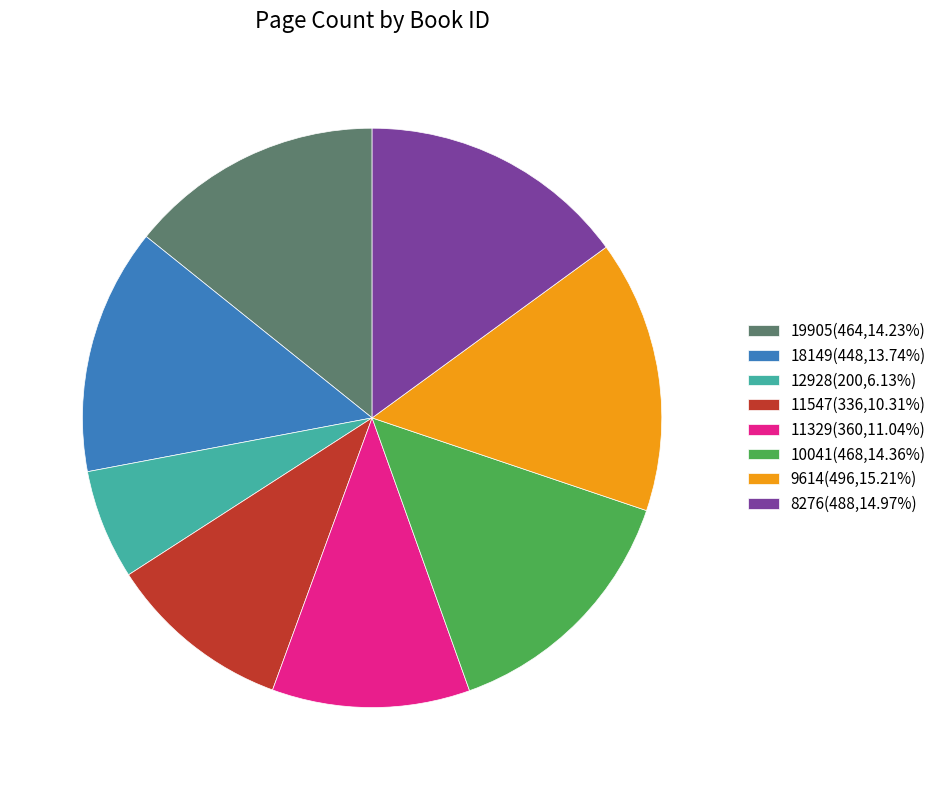

The 12928 slice represents 13% of the pie. True or false?

False